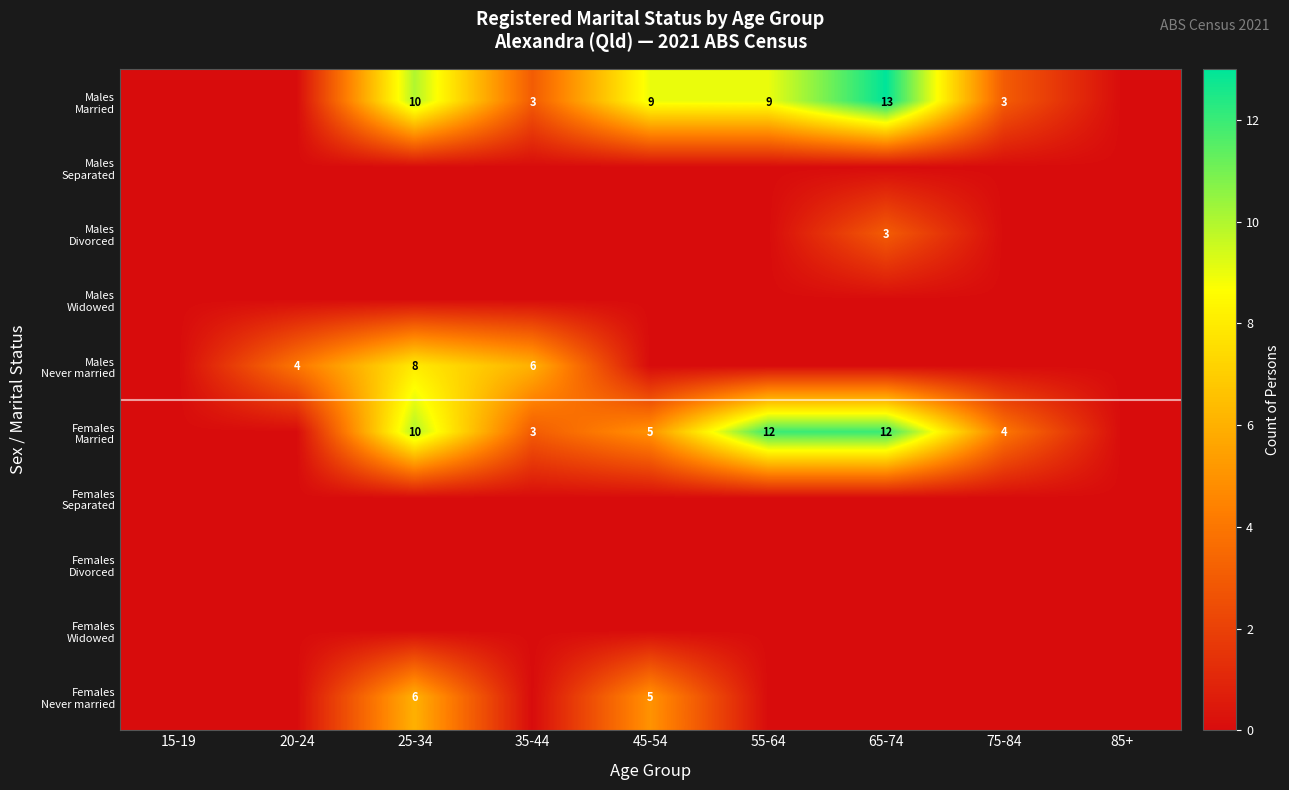

Which category has the highest value across all series?

65-74